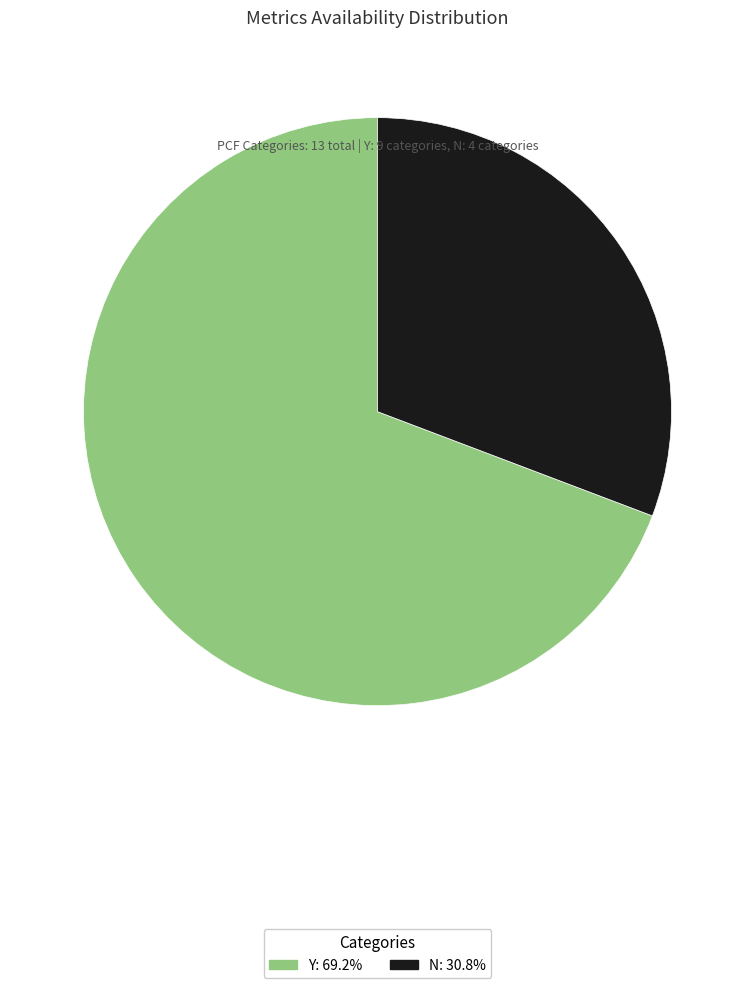

Rank the categories by value from highest to lowest.

Y, N